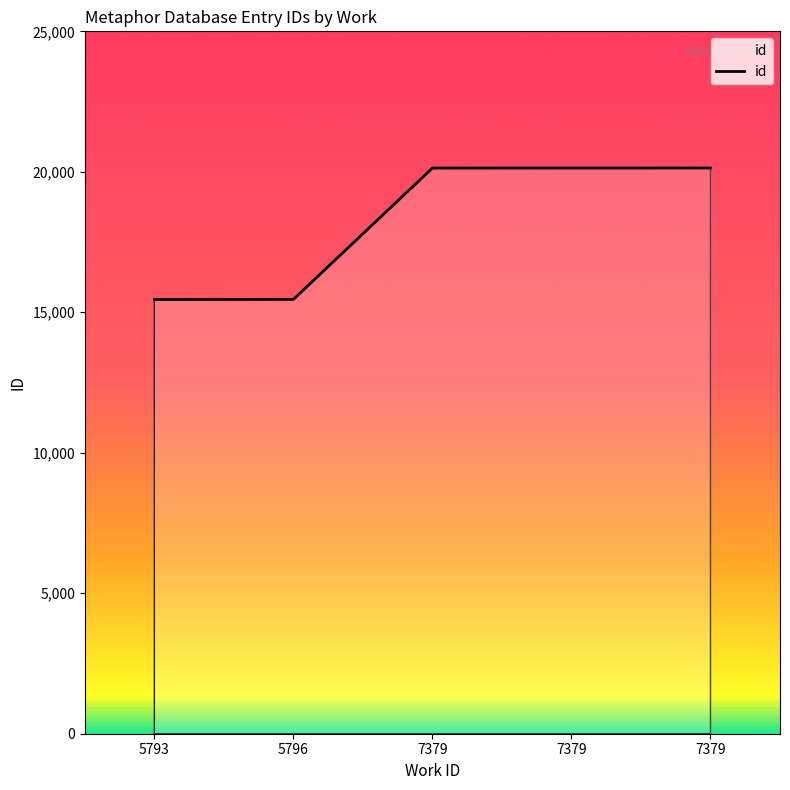

How many categories are shown in the chart?

5